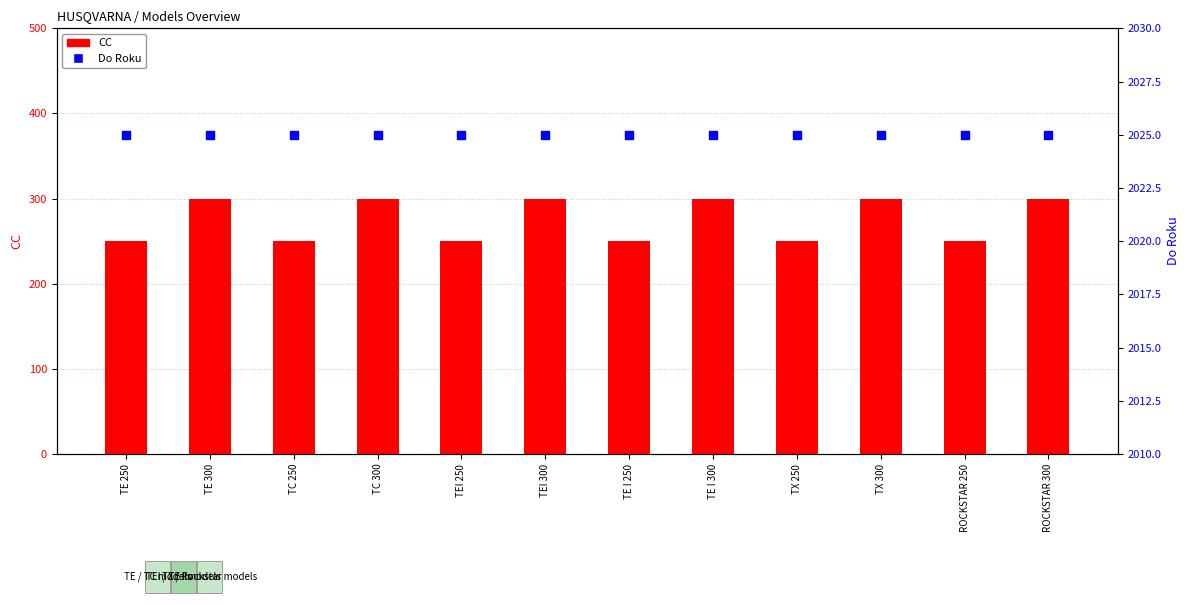

Which series changed the most between TE 300 and TE I 250?

CC